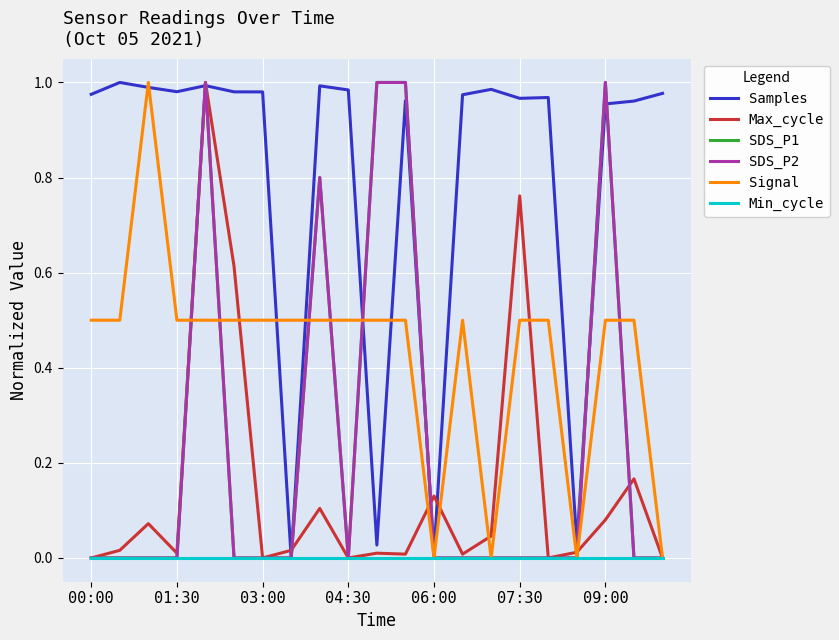

Does the chart display data point markers on the line(s)?

No